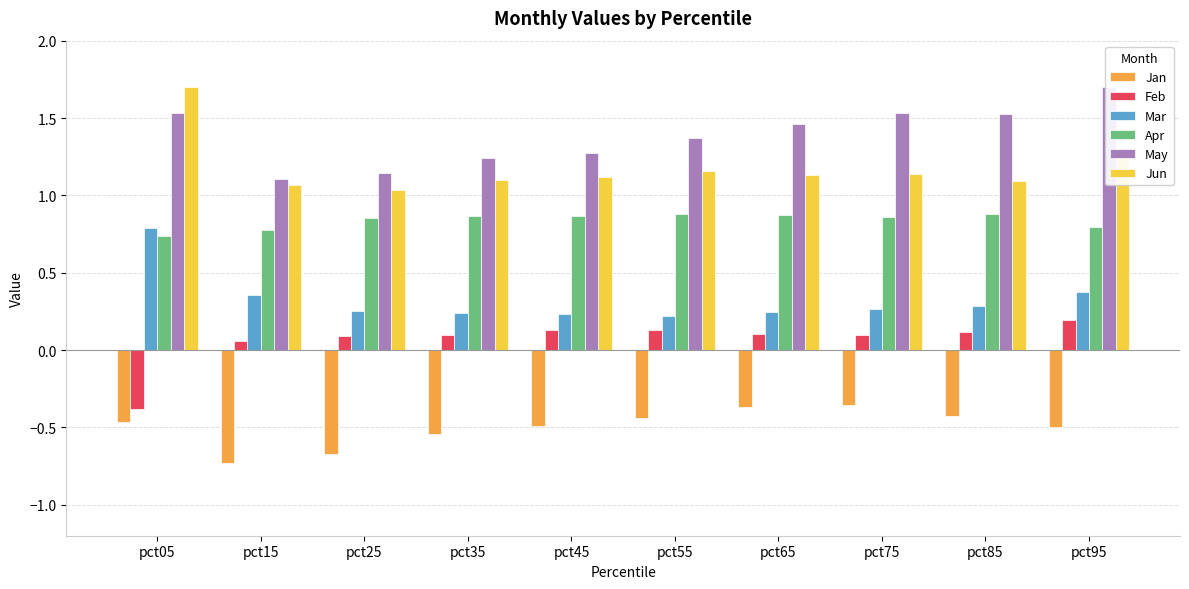

What are all the series names shown in the legend?

Jan, Feb, Mar, Apr, May, Jun